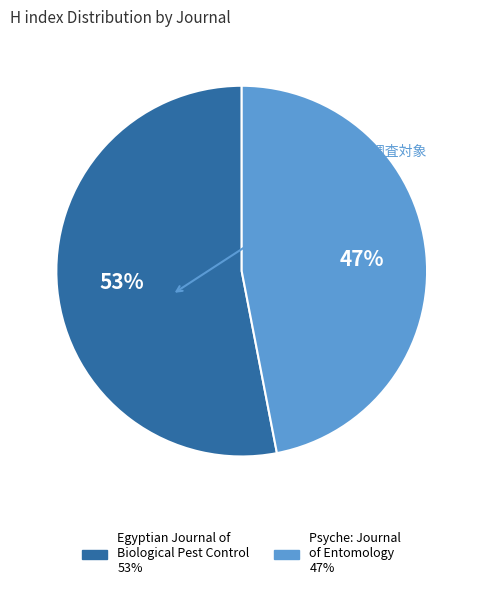

How many slices are in this pie chart?

2